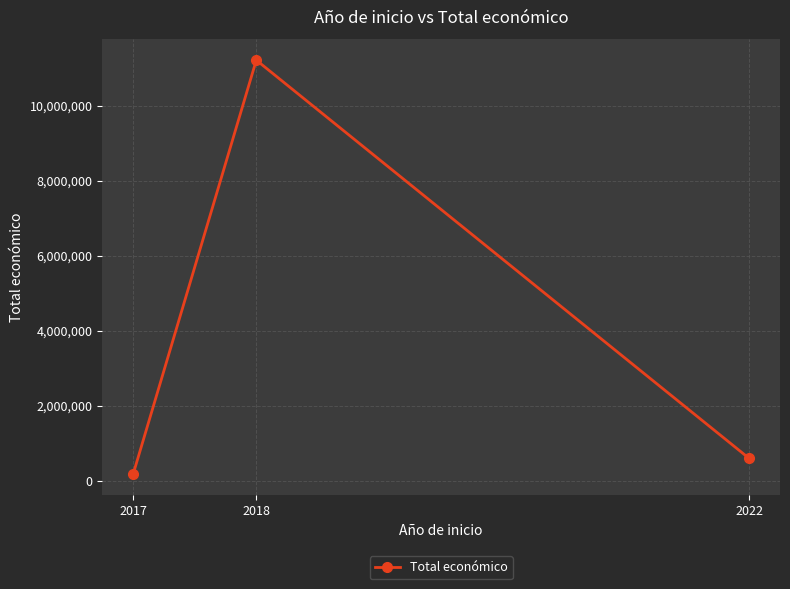

What is the difference between the maximum and minimum values?

11047257